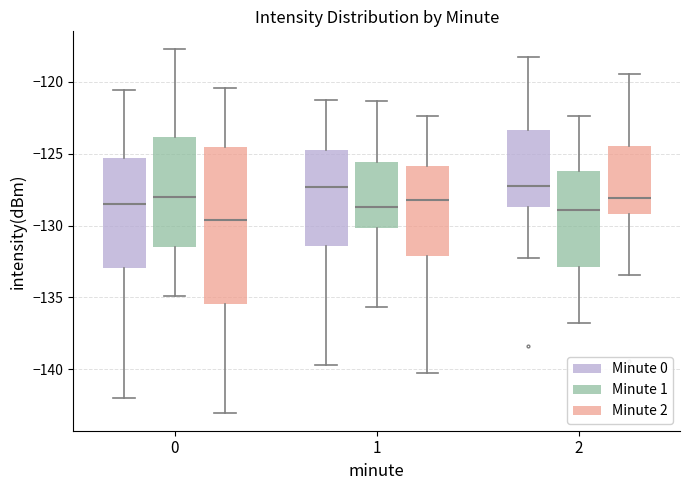

Reading left to right, read every box against the y-axis: the position of its median line, the range the box covers, and the ends of its whiskers. The values are not printed on the chart, so give them approximately, as read against the axis.

0 (Minute 0): median -128.5, box -133.0 to -125.5, whiskers -142.0 to -120.5
0 (Minute 1): median -128.0, box -131.5 to -124.0, whiskers -135.0 to -117.5
0 (Minute 2): median -129.5, box -135.5 to -124.5, whiskers -143.0 to -120.5
1 (Minute 0): median -127.5, box -131.5 to -124.5, whiskers -139.5 to -121.0
1 (Minute 1): median -128.5, box -130.0 to -125.5, whiskers -135.5 to -121.5
1 (Minute 2): median -128.0, box -132.0 to -126.0, whiskers -140.0 to -122.5
2 (Minute 0): median -127.0, box -128.5 to -123.5, whiskers -132.5 to -118.0
2 (Minute 1): median -129.0, box -133.0 to -126.0, whiskers -137.0 to -122.5
2 (Minute 2): median -128.0, box -129.0 to -124.5, whiskers -133.5 to -119.5